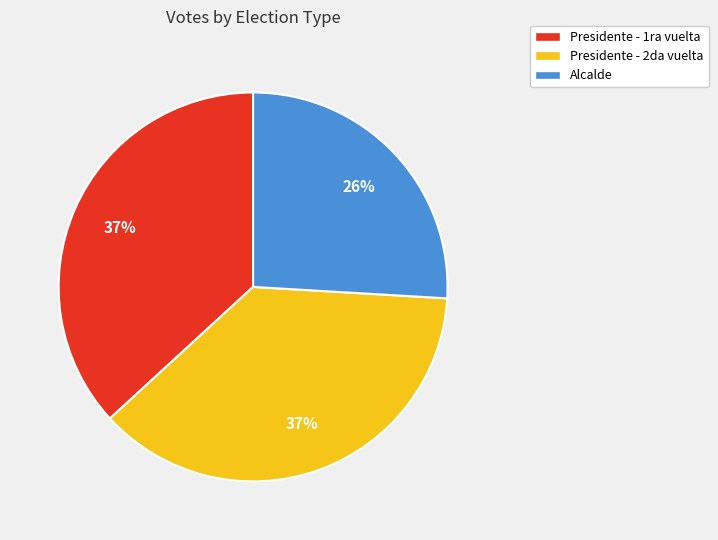

What is the smallest slice in the pie chart?

Alcalde